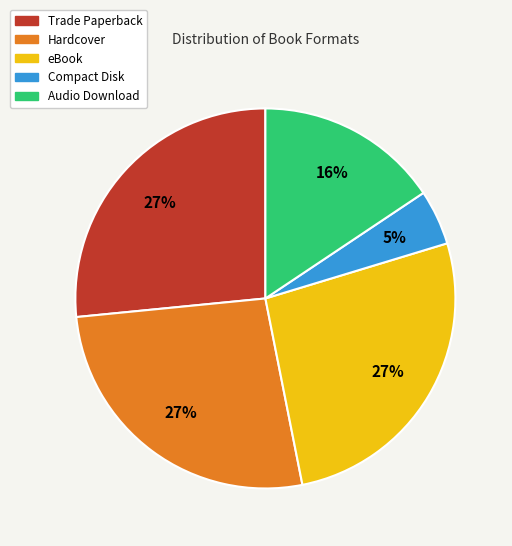

Is Trade Paperback the majority of the pie?

No